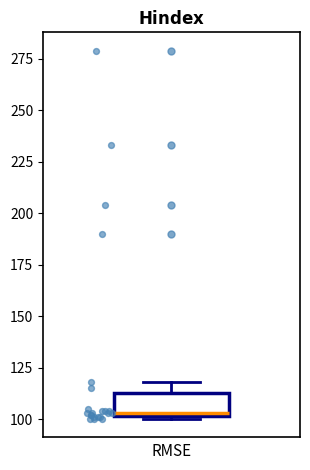

Read this box plot against the y-axis: the position of the median line, the range covered by the box, and the ends of both whiskers. The values are not printed on the chart, so give them approximately, as read against the axis.

median 105, box 100 to 115, whiskers 100 to 120